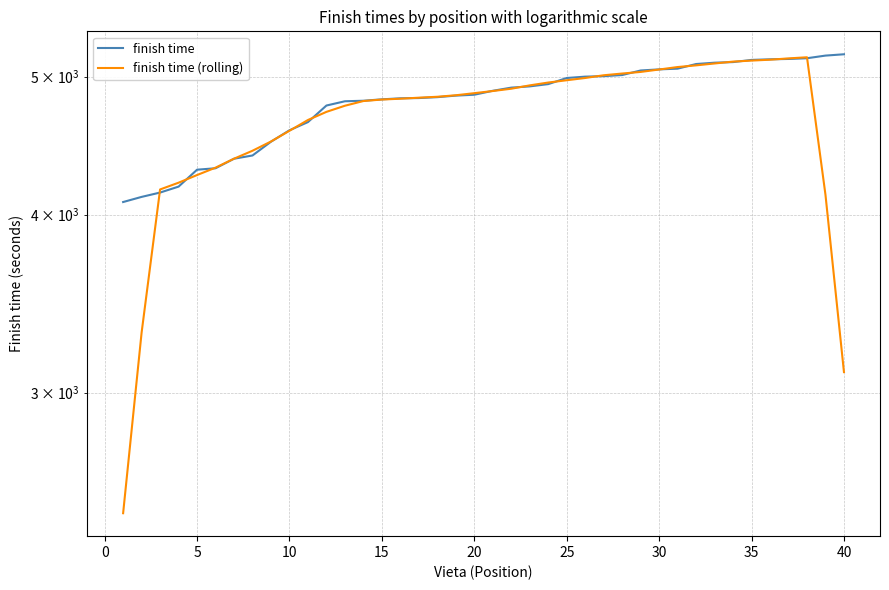

What is the value of the finish time point at the 27th from the left?

5003.0